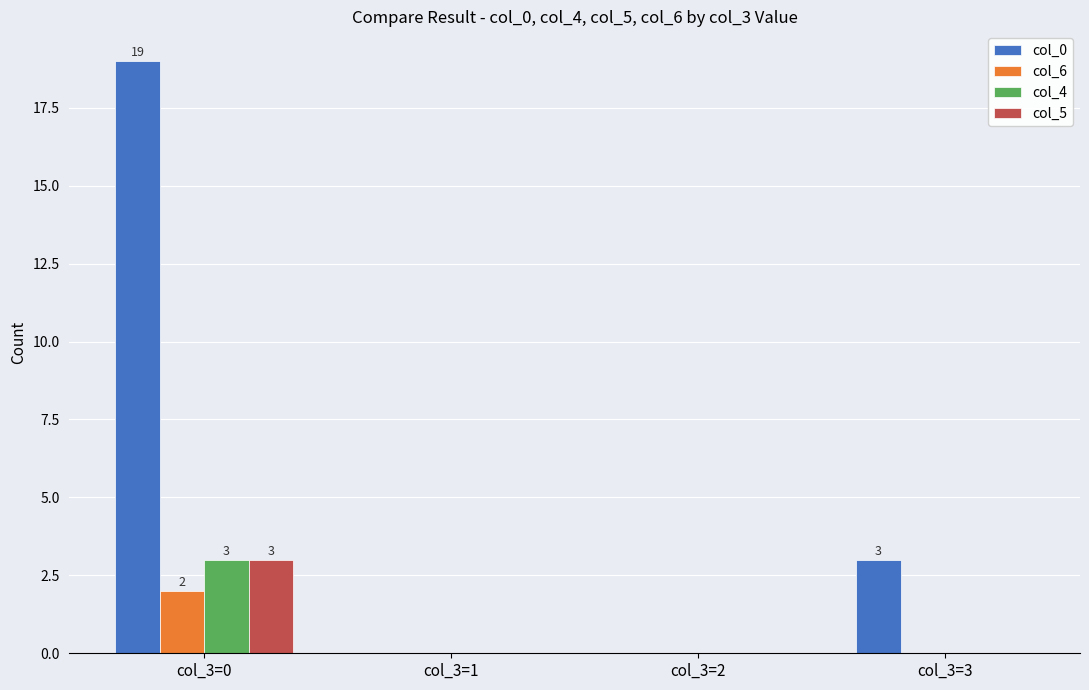

At which label does col_6 reach its peak?

col_3=0